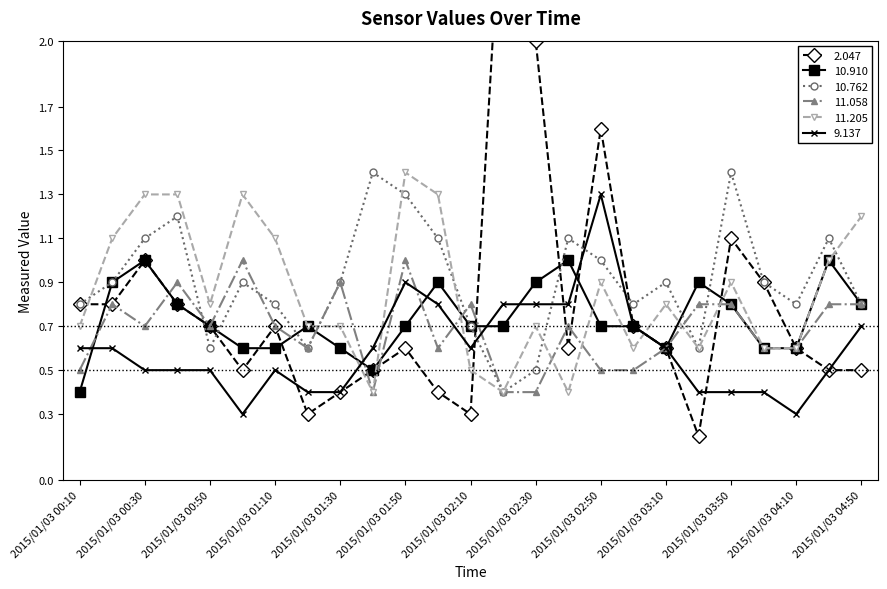

How many lines are shown in the chart?

6